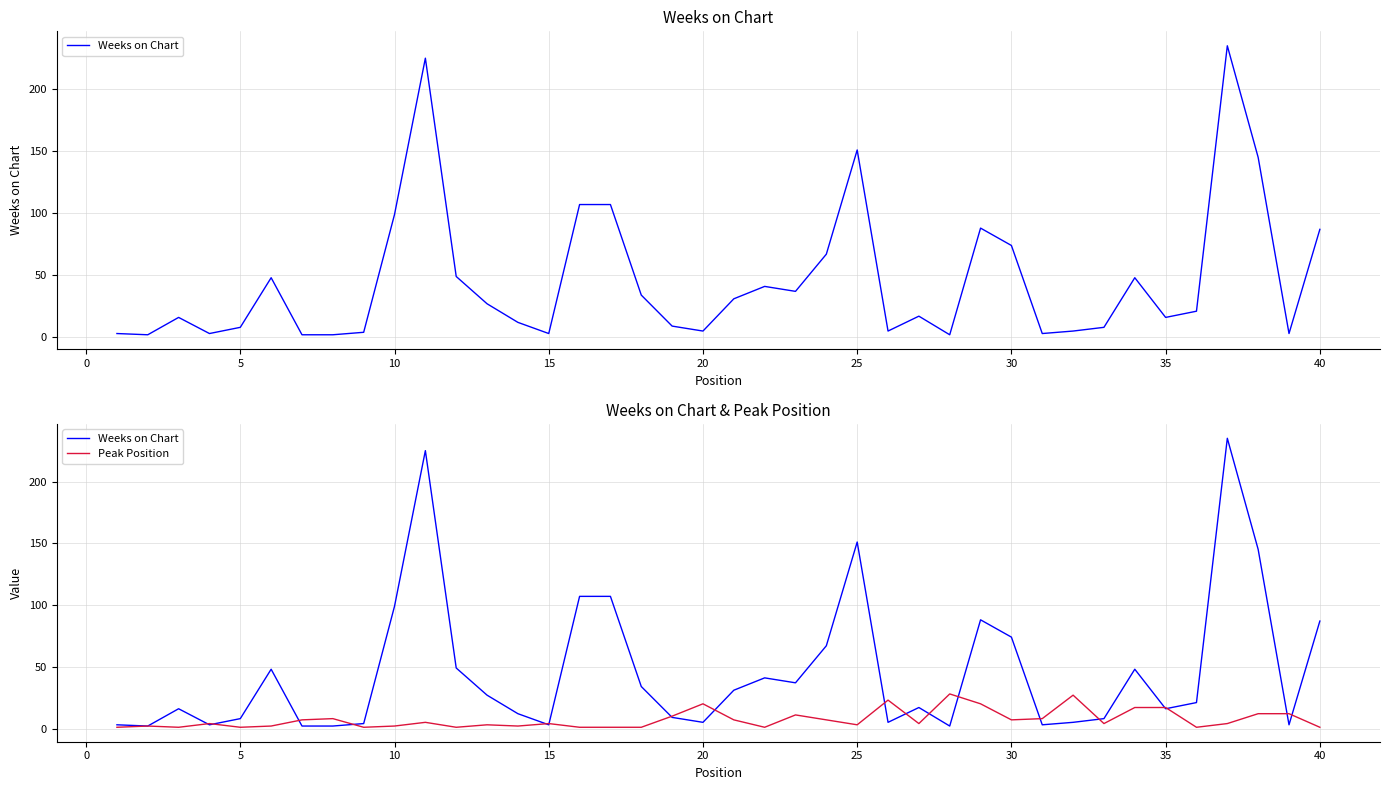

What is the minimum value shown in the chart?

1